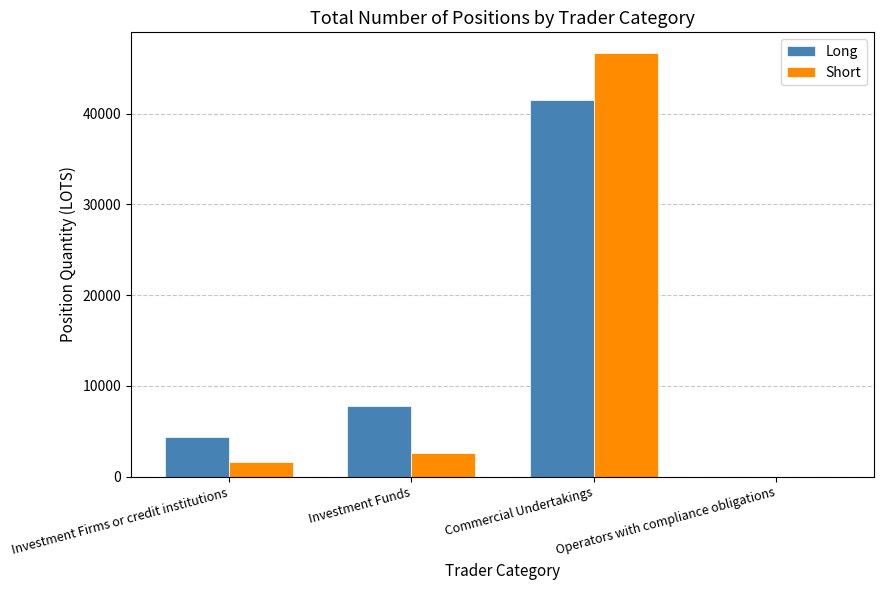

What value does the Short series have at Commercial Undertakings?

46645.4